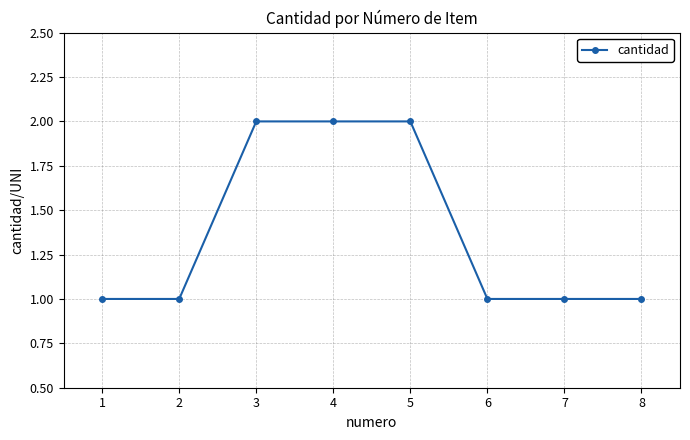

What is the greatest value displayed?

2